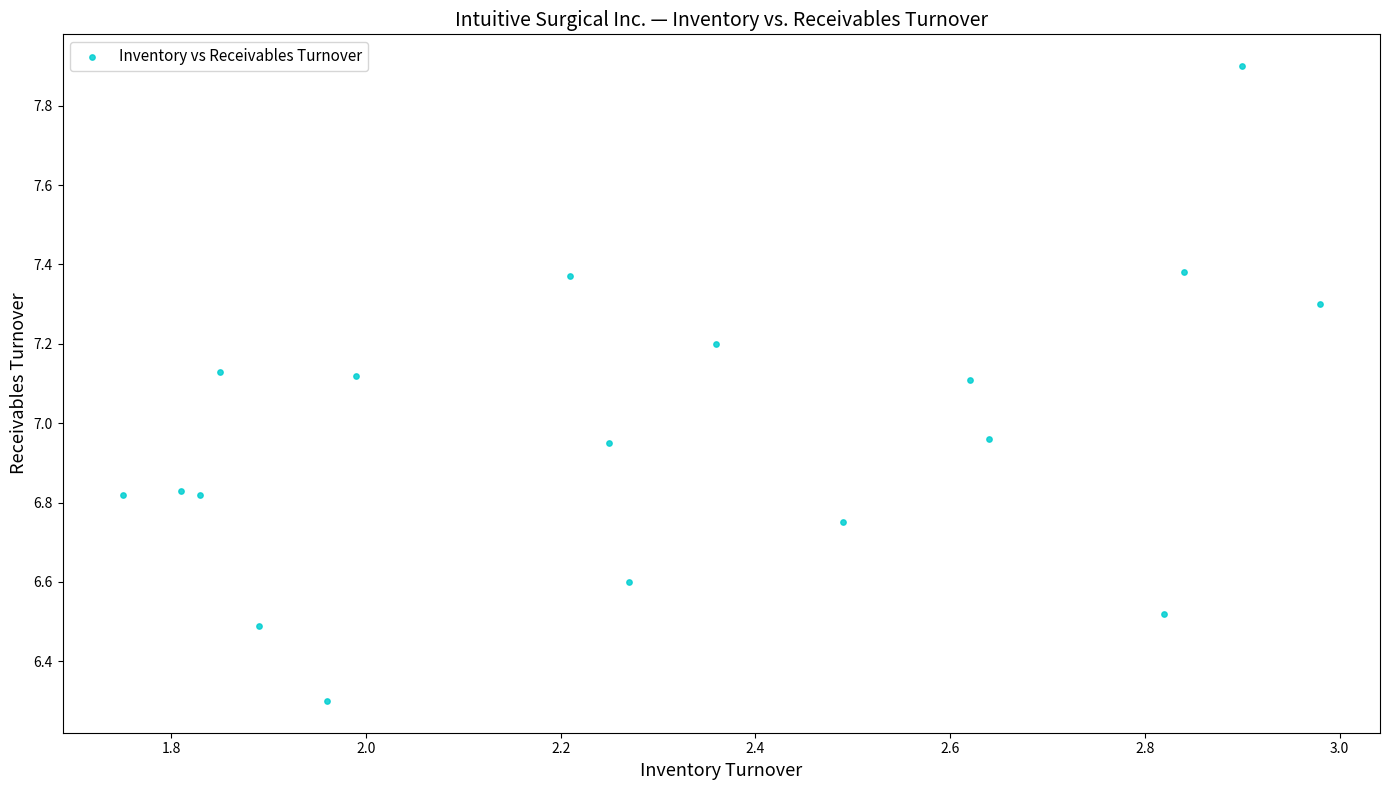

What is the range of X values (max minus min)?

1.2